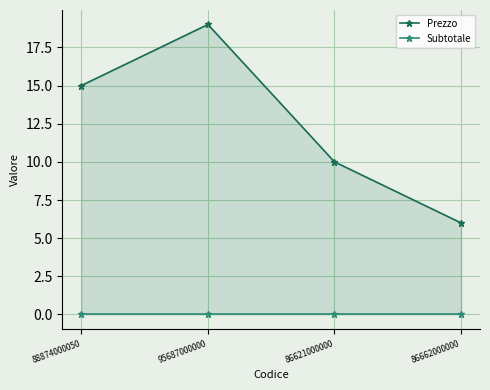

How many lines are shown in the chart?

2